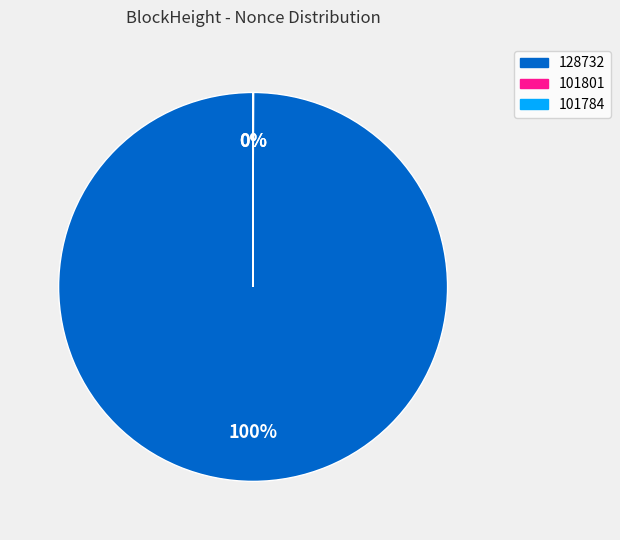

Is it true that 128732 is 100% of the pie?

True